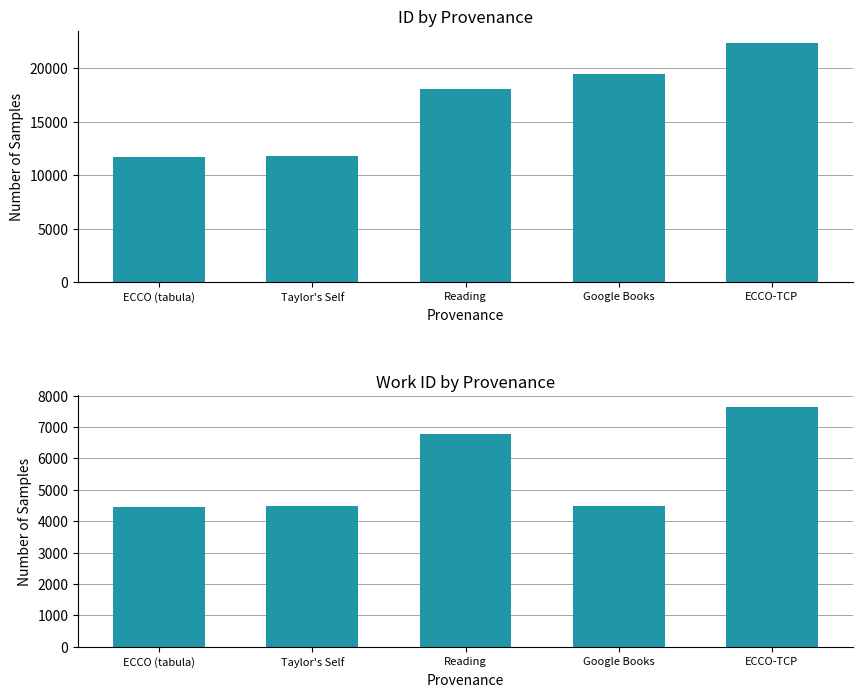

The value of work_id at ECCO (tabula) is 4452. True or false?

True